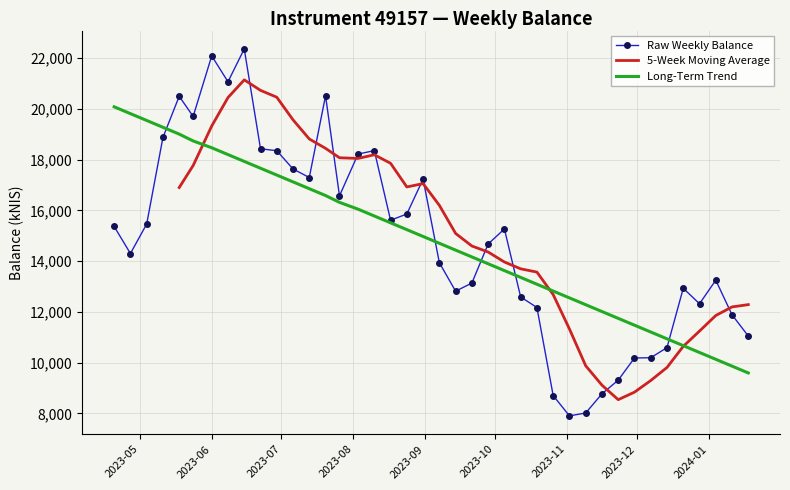

How many values exceed 15269?

19